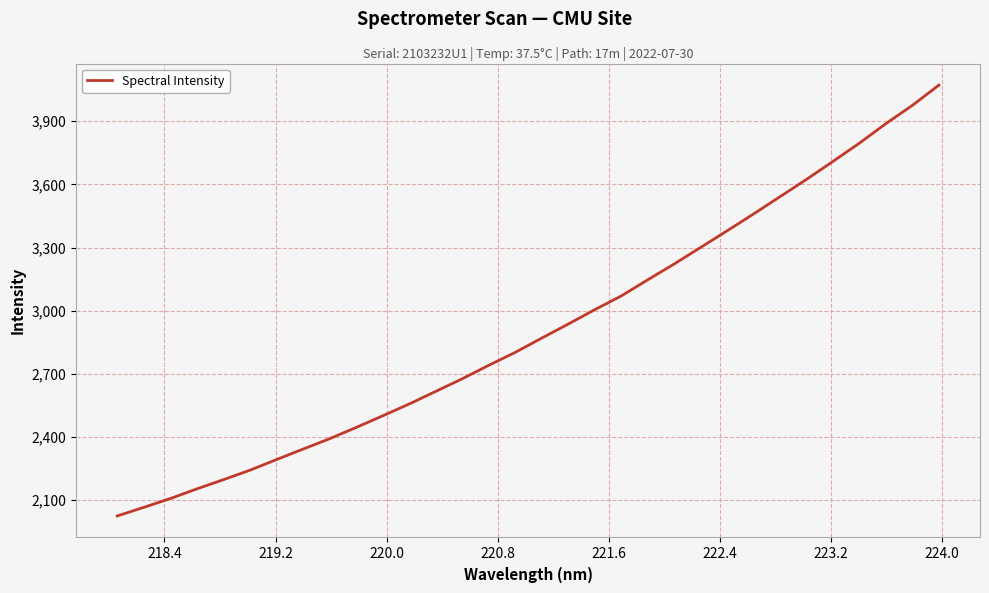

Reading right to left, what are all the values shown in this chart?

4071.5	3975.5	3888.7	3796.1	3709.2	3623.7	3541.6	3459.4	3379.2	3300.3	3221.5	3146.3	3069.5	3004.4	2936.1	2869.4	2801.7	2740.2	2676.2	2616.3	2556.4	2500.3	2445.0	2391.6	2342.4	2292.6	2242.4	2197.1	2153.6	2107.6	2065.9	2025.0